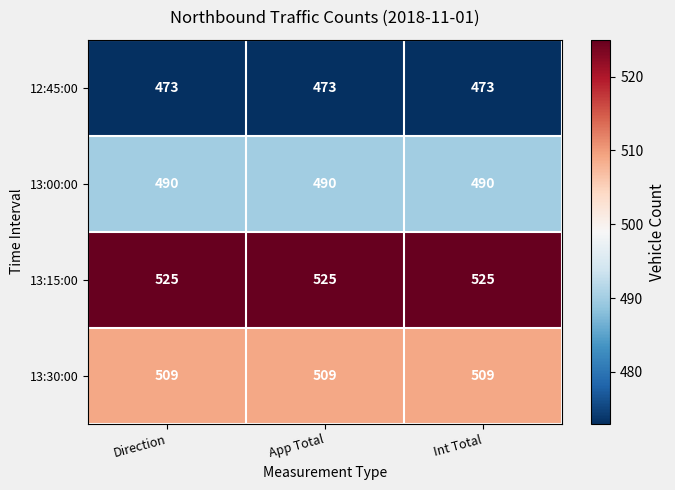

What is the average value of the 13:00:00 series?

490